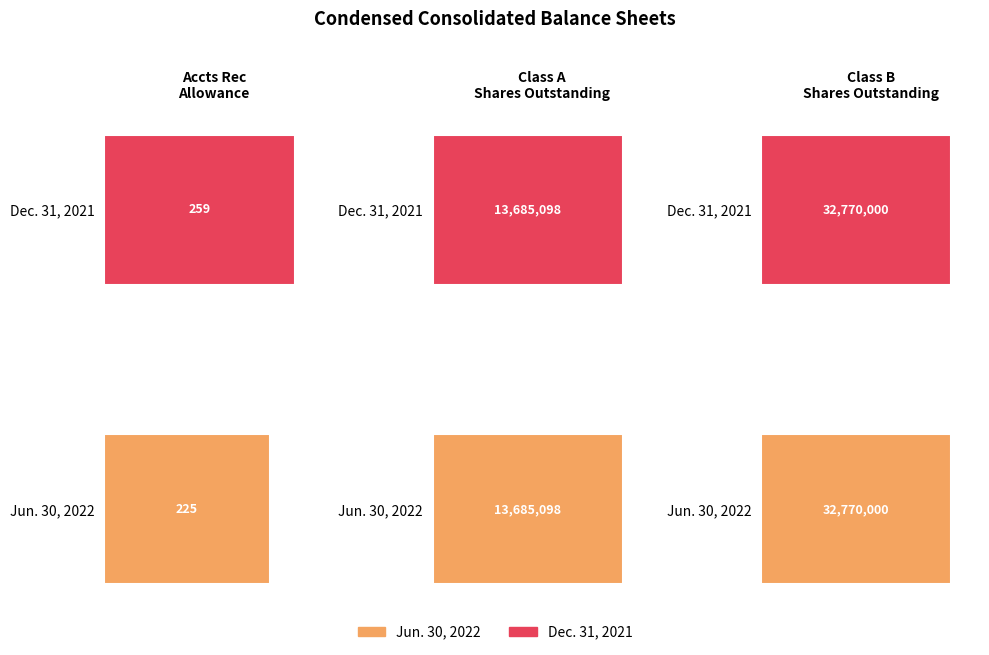

At which label is Jun. 30, 2022 closest to 16385112?

Class A Common Stock Outstanding